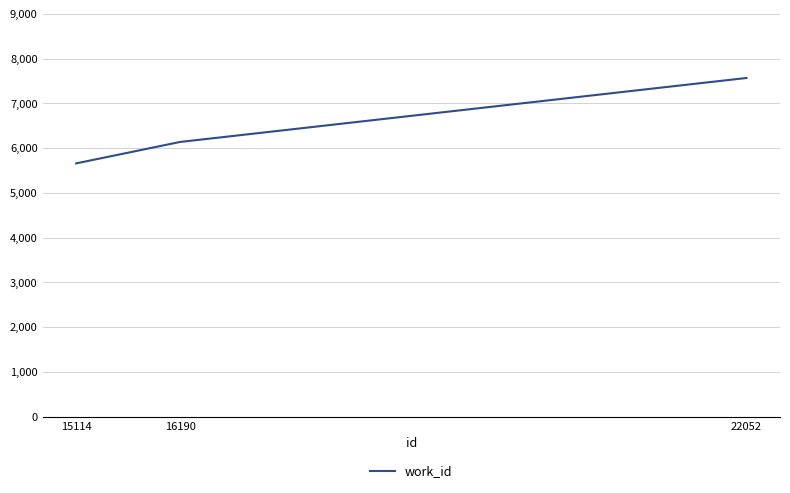

Which category has the highest value across all series?

22052